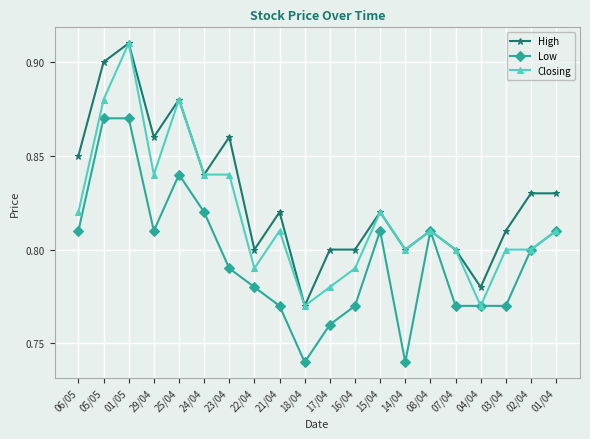

Is the value of High at 22/04 greater than the value of Closing at 08/04?

No